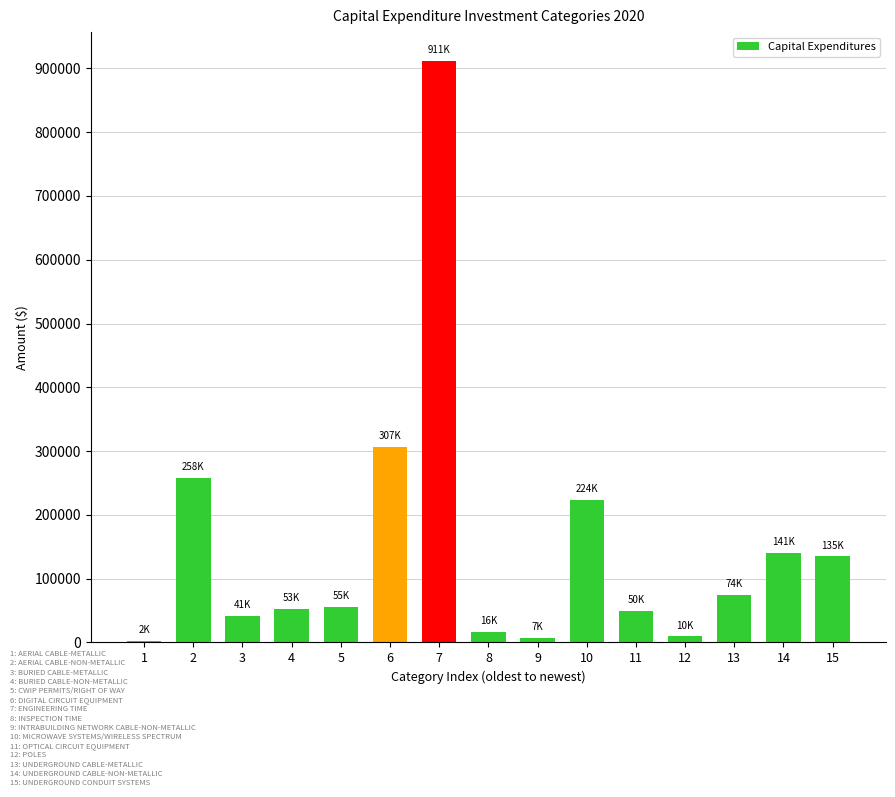

Reading left to right, list all the values displayed in this chart.

2286.4	257920.7	41102.1	52835.2	55140.4	306668.1	911230.7	16149.1	6818.0	223887.6	49868.9	9533.5	74195.1	140682.0	134928.1